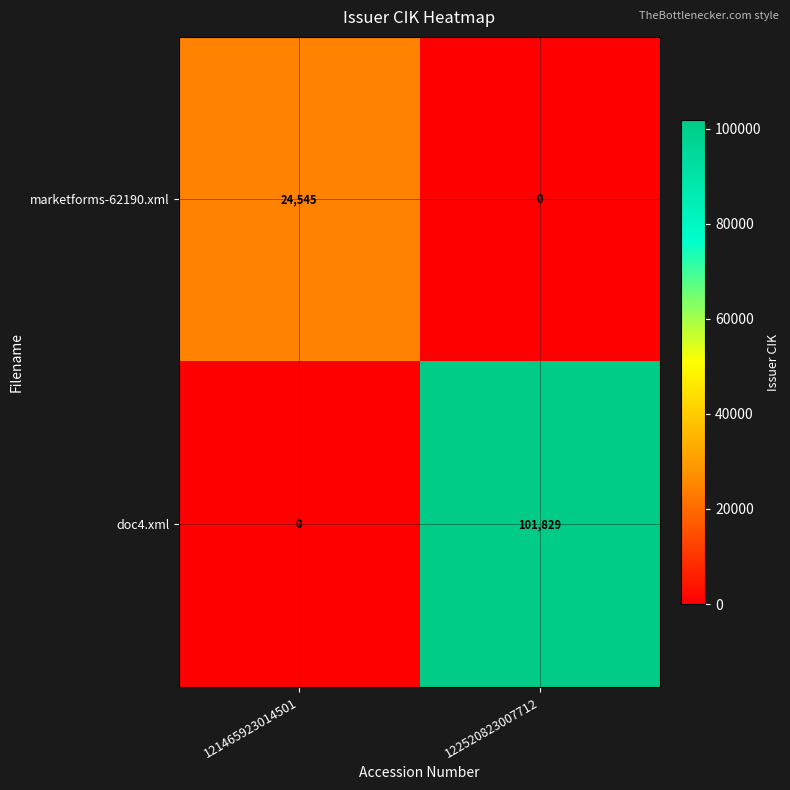

Which category has the highest value in the doc4.xml series?

122520823007712